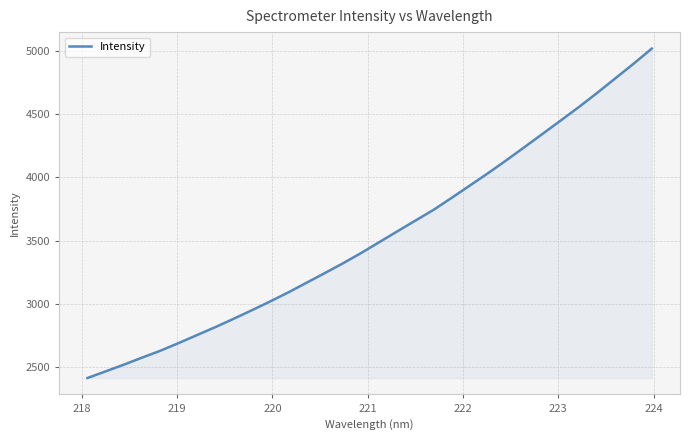

What is the smallest value displayed?

2414.7